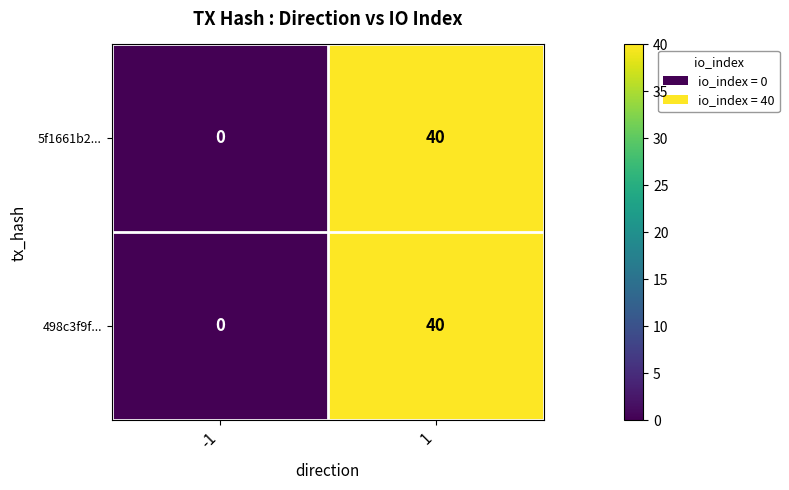

Is it true that 498c3f9f... equals 40 at 1?

True